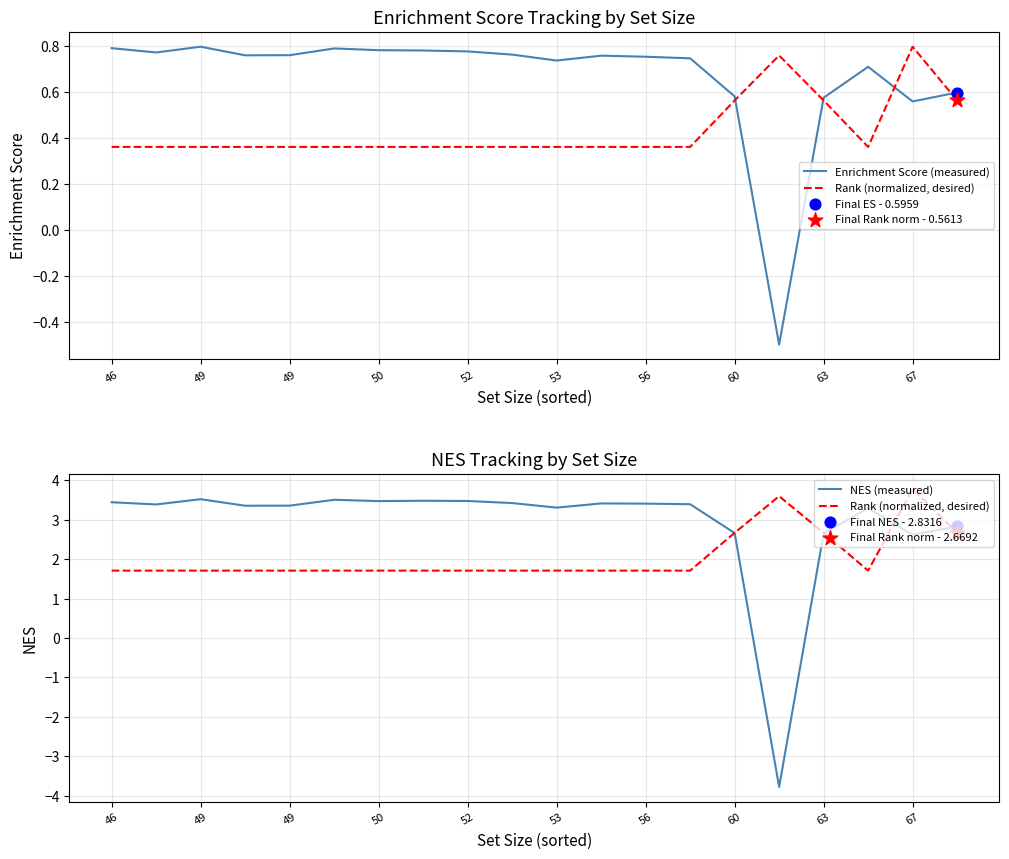

Which series has the largest total across all categories?

NES (measured)